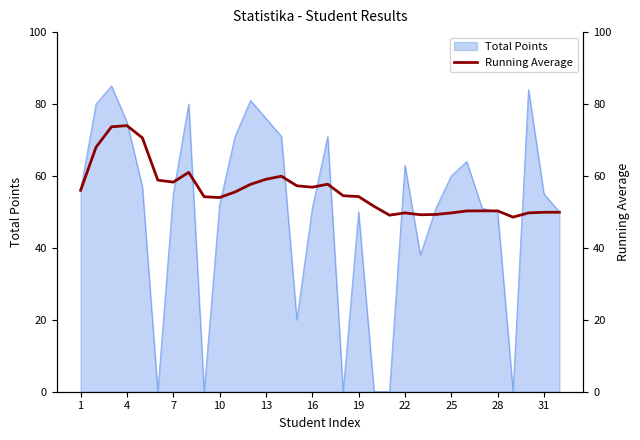

The value of Total Points at 1 is 56. True or false?

True